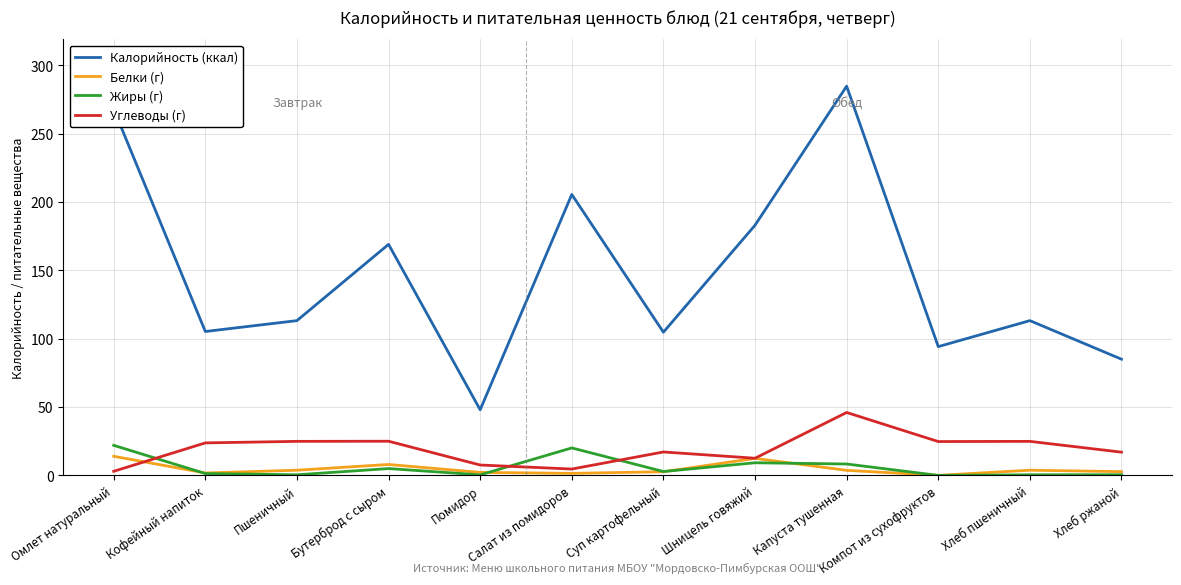

Is it true that Калорийность (ккал) equals 9.7 at Помидор?

False